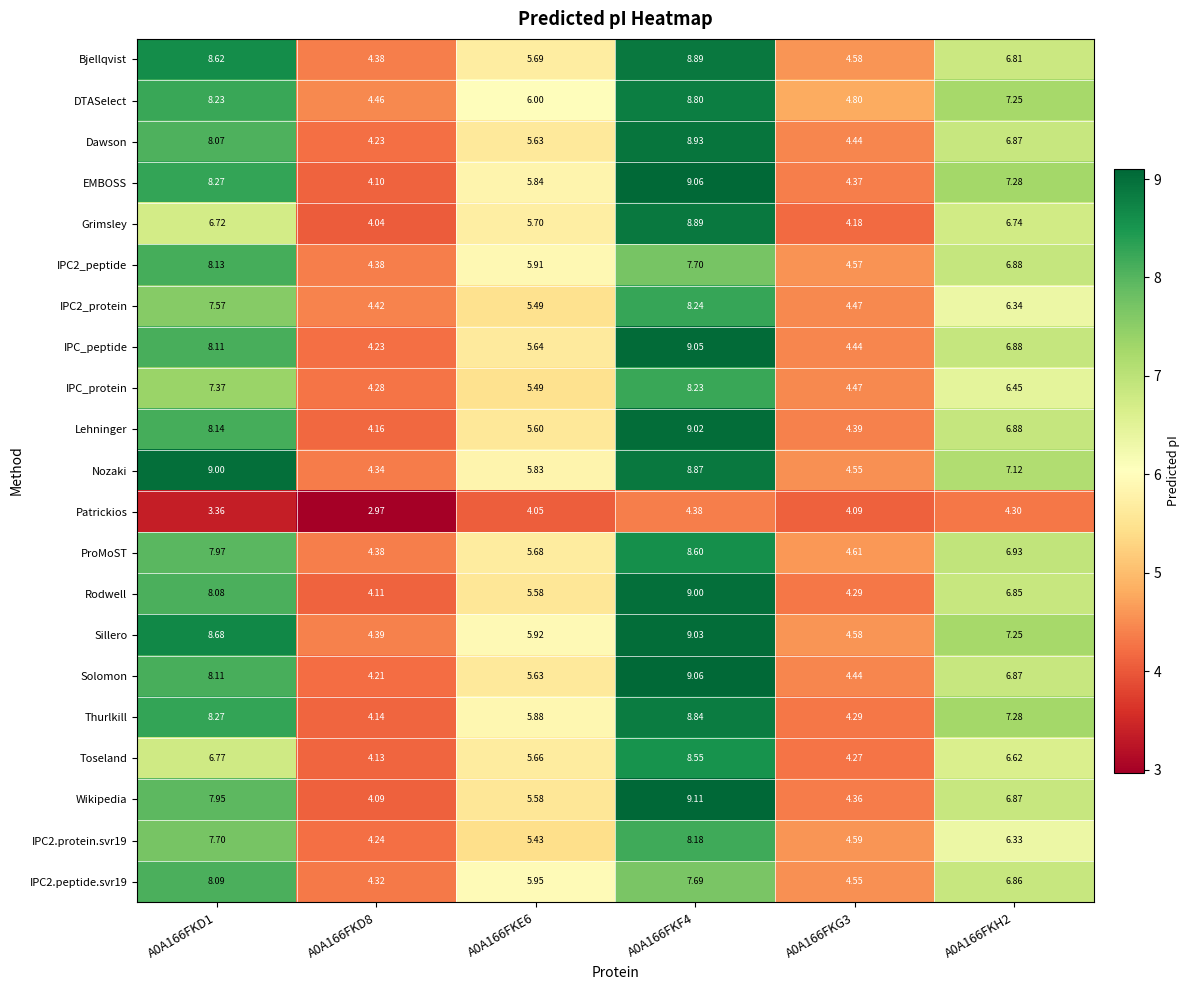

Which series has the widest spread of values?

Wikipedia